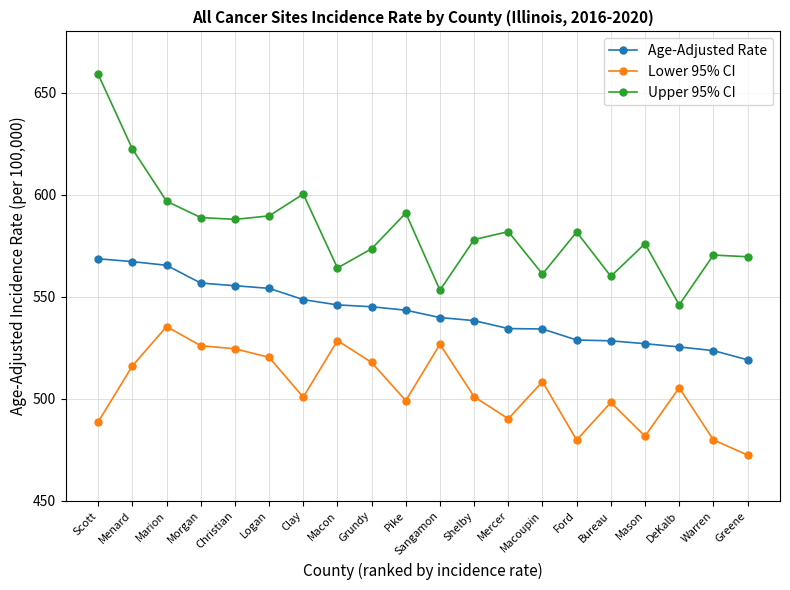

Where does the Age-Adjusted Rate series first go above 543?

Scott